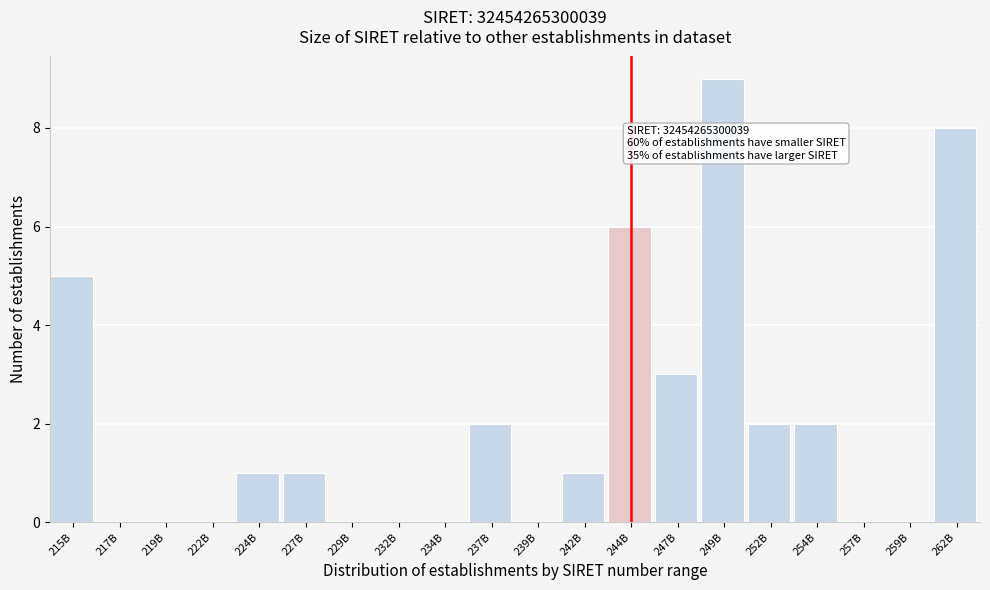

Reading left to right, transcribe all the data shown in this chart.

215B=5	217B=0	219B=0	222B=0	224B=1	227B=1	229B=0	232B=0	234B=0	237B=2	239B=0	242B=1	244B=6	247B=3	249B=9	252B=2	254B=2	257B=0	259B=0	262B=8